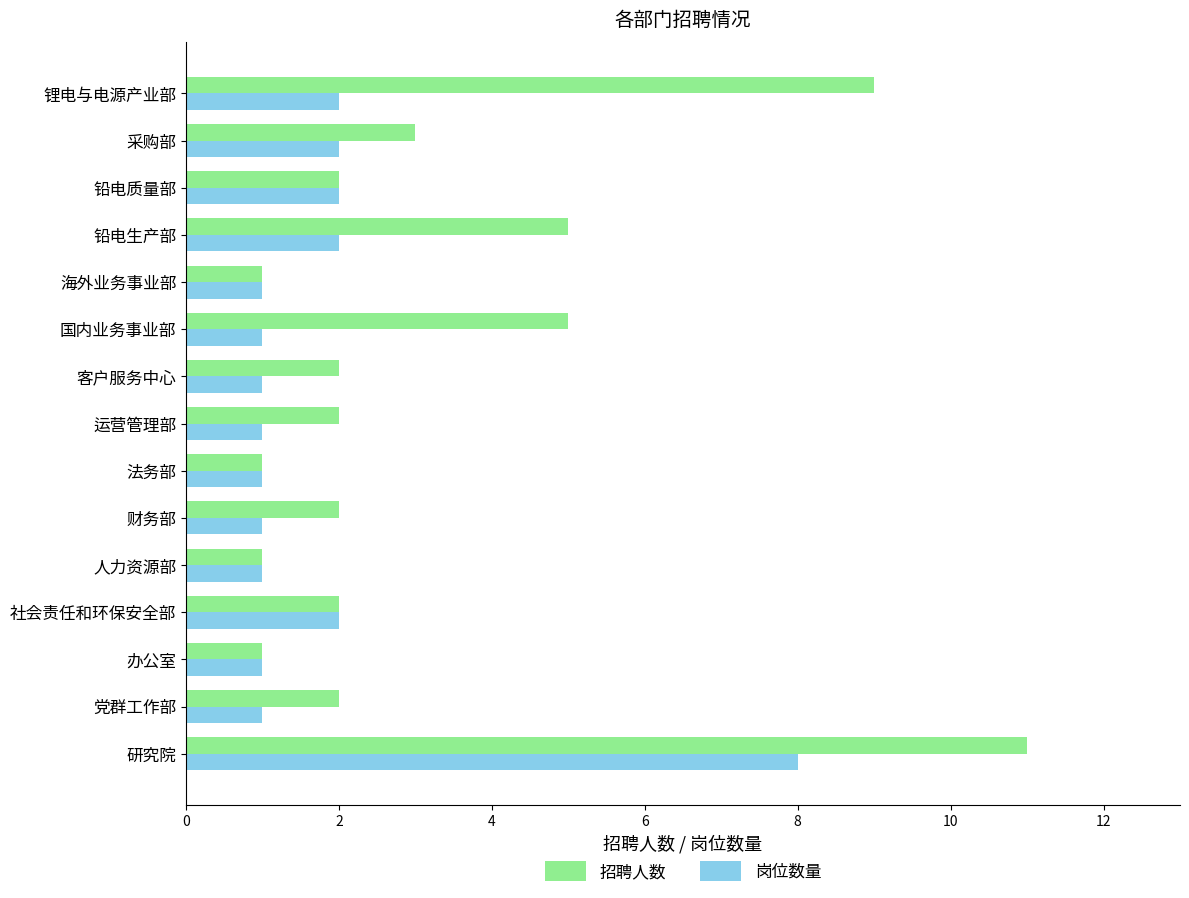

True or false: 招聘人数 has a value of 0 at 海外业务事业部.

False